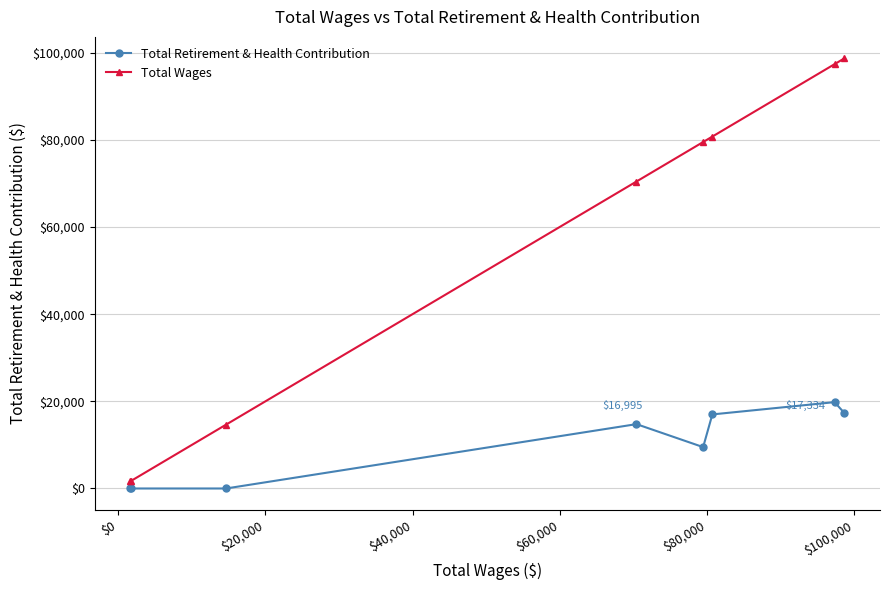

True or false: Total Wages has more than 2 points higher than both neighbors.

False